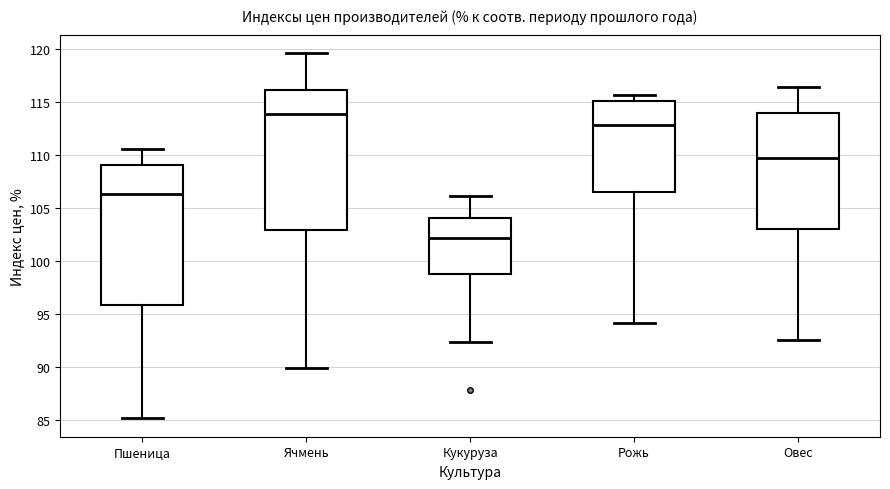

Reading left to right, read every box against the y-axis: the position of its median line, the range the box covers, and the ends of its whiskers. The values are not printed on the chart, so give them approximately, as read against the axis.

Пшеница: median 106.5, box 96.0 to 109.0, whiskers 85.0 to 110.5
Ячмень: median 114.0, box 103.0 to 116.0, whiskers 90.0 to 119.5
Кукуруза: median 102.0, box 99.0 to 104.0, whiskers 92.5 to 106.0
Рожь: median 113.0, box 106.5 to 115.0, whiskers 94.0 to 115.5
Овес: median 109.5, box 103.0 to 114.0, whiskers 92.5 to 116.5